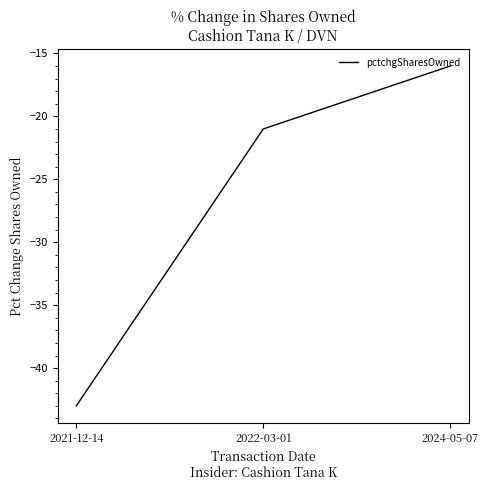

The value at 2022-03-01 is -21. True or false?

True